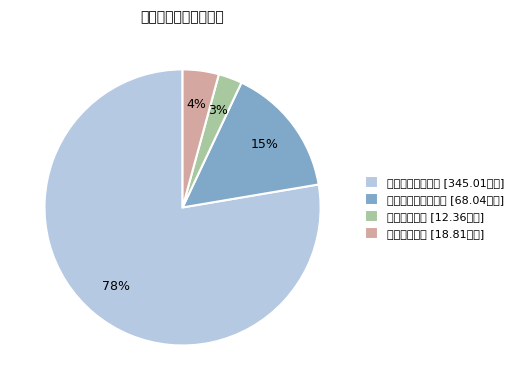

How many segments does this pie chart have?

4